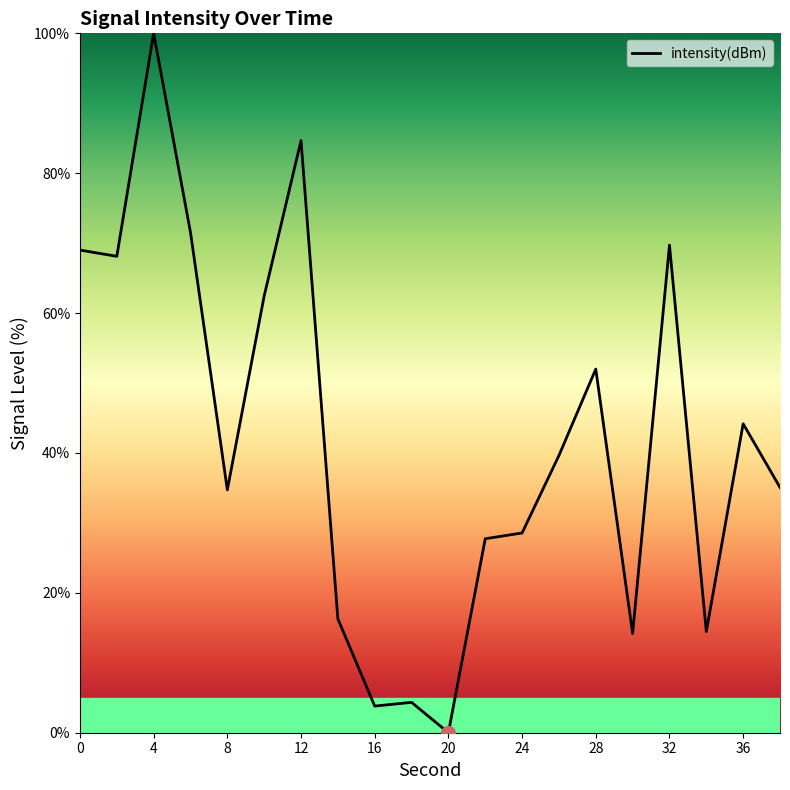

What is the difference between the maximum and minimum values?

100.0